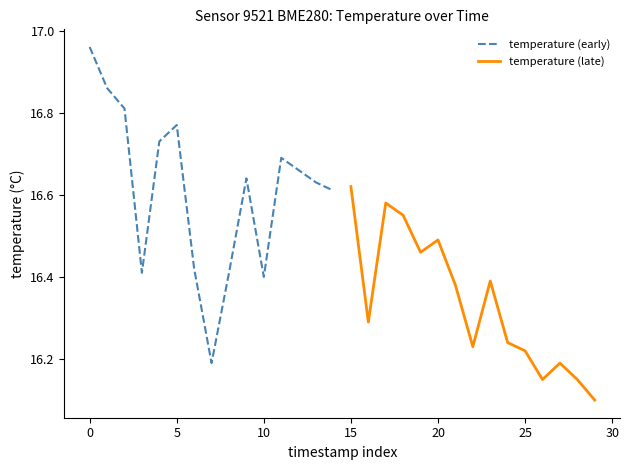

What is the difference between the second highest and second lowest values in the temperature (late) series?

0.4